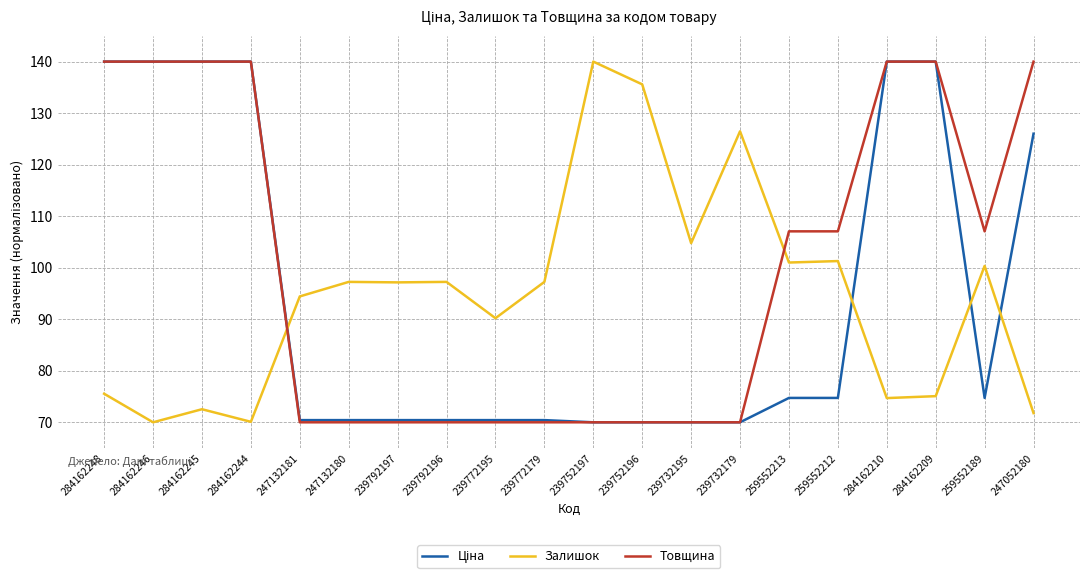

Between which two adjacent categories do Товщина and Залишок first intersect?

284162244 and 247132181